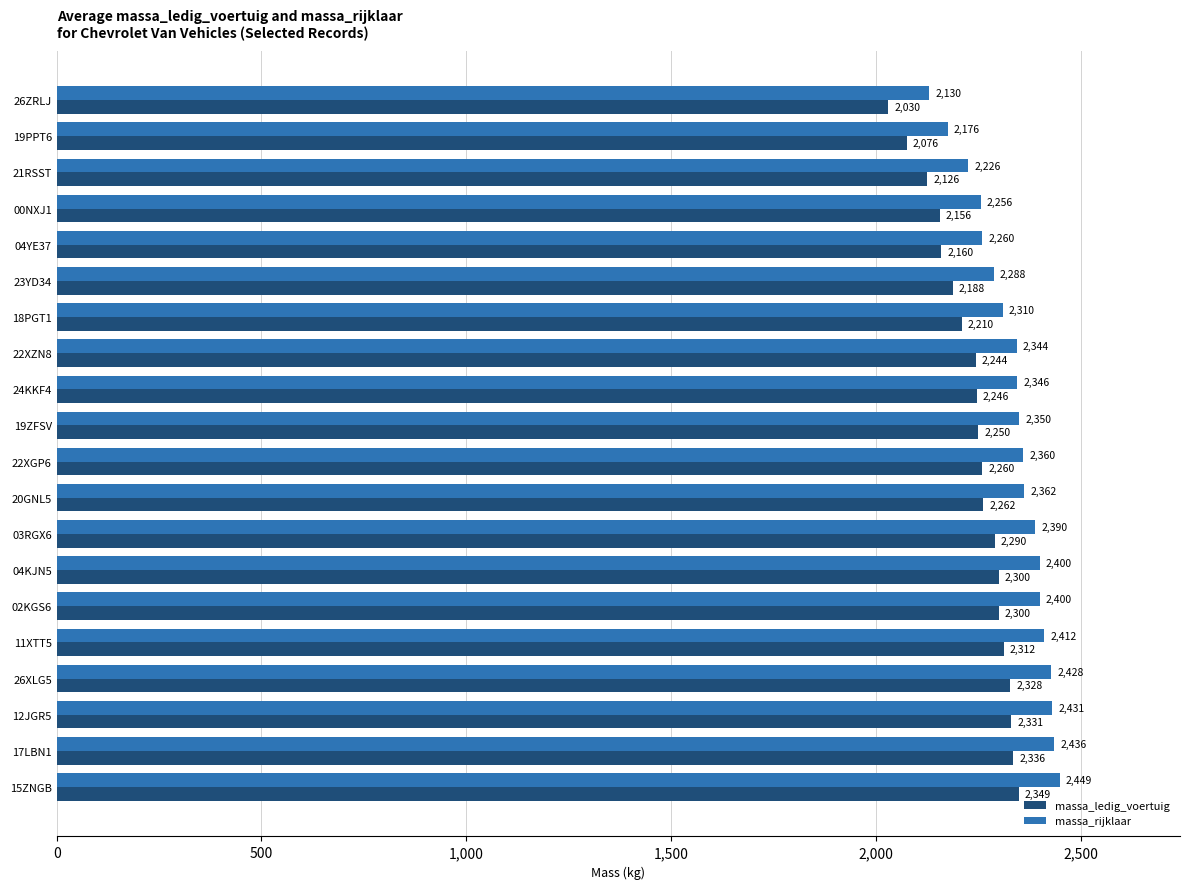

True or false: massa_rijklaar has a value of 785 at 17LBN1.

False